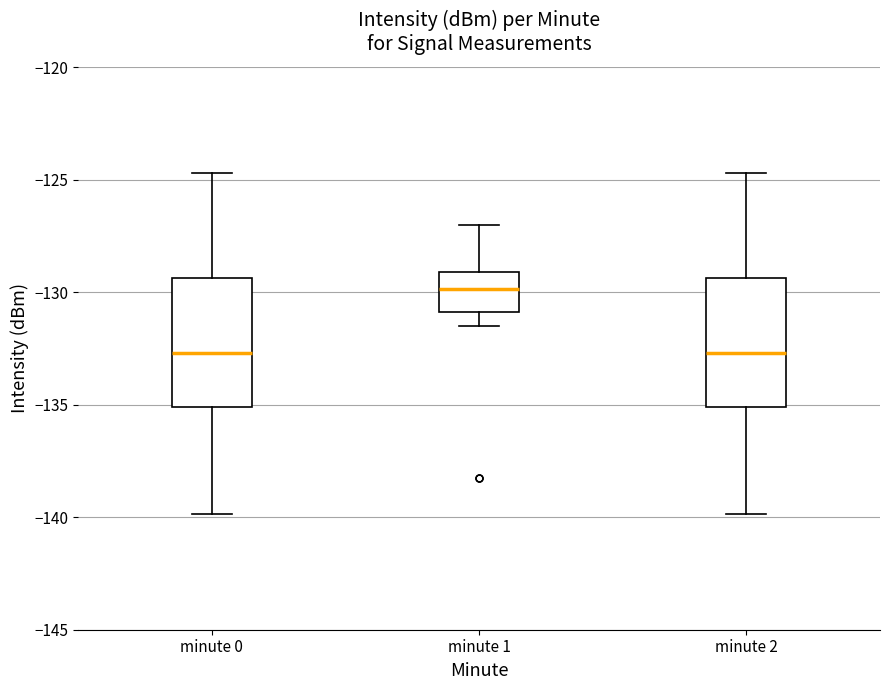

Which box's median line is the highest?

minute 1